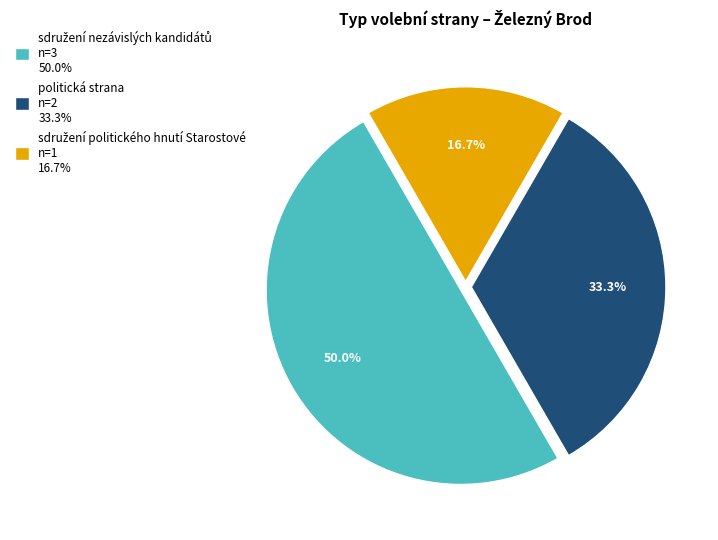

What percentage is the politická strana slice, to the nearest percent?

33%